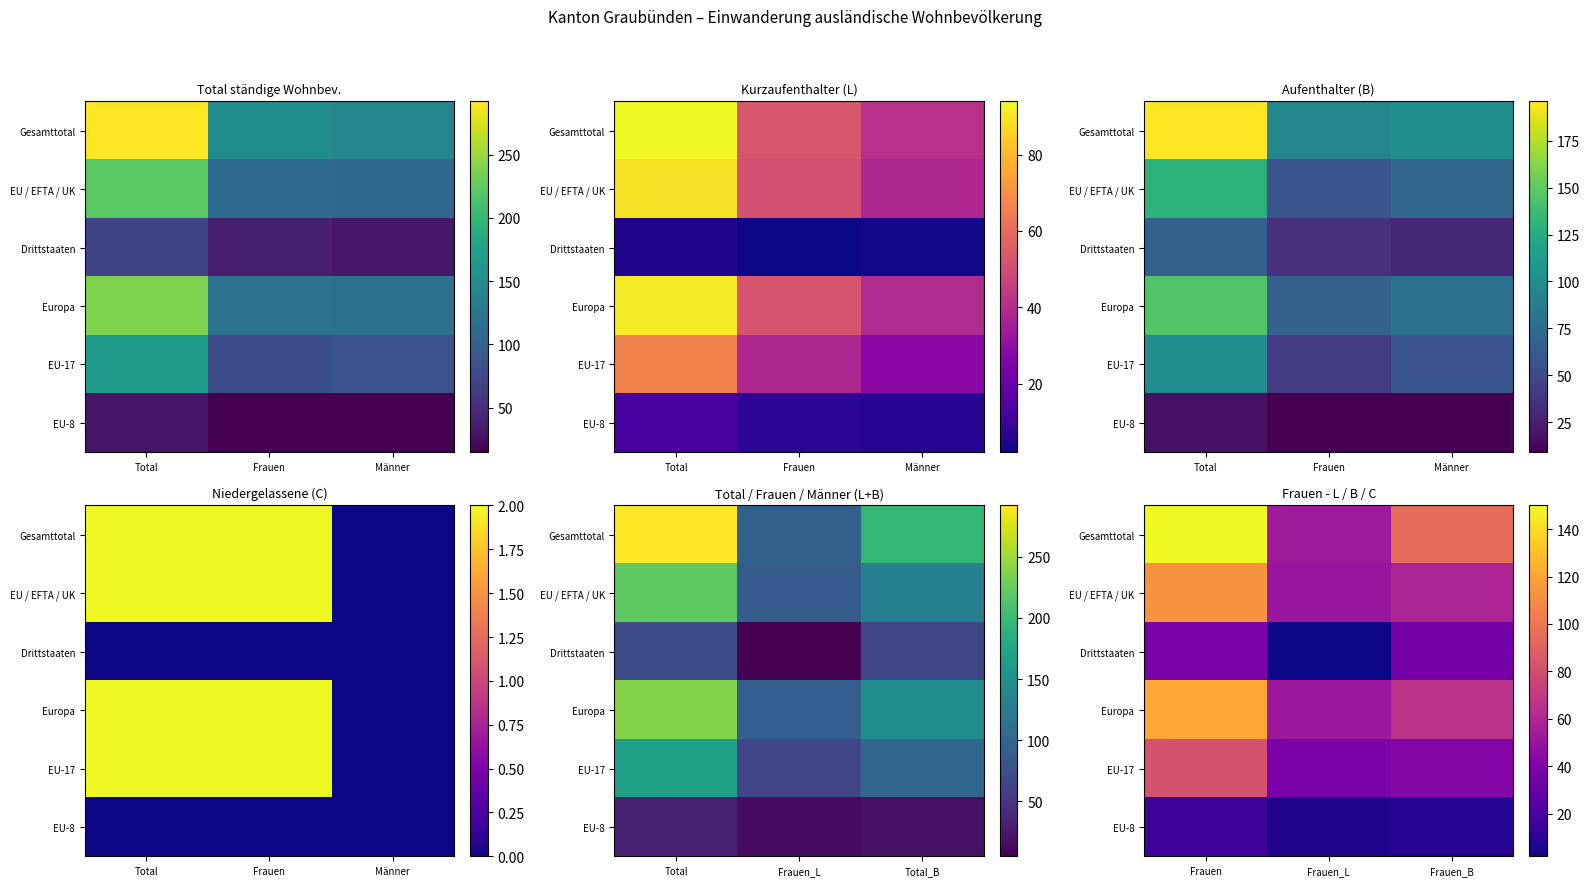

Is the value of EU-8 at Frauen greater than the value of Europa at Frauen_L?

No